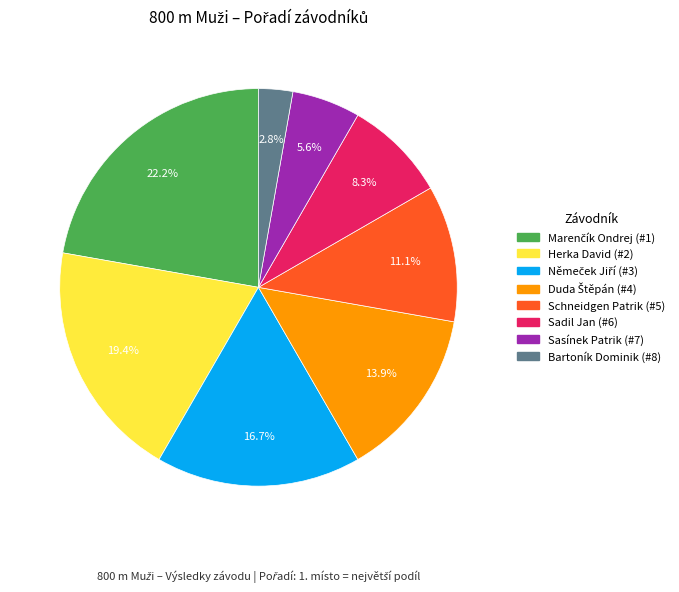

How many slices are in this pie chart?

8